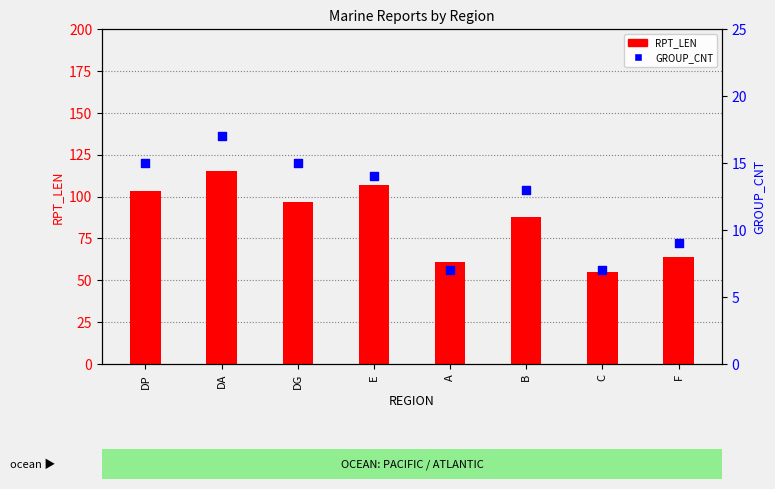

Which series has the largest total across all categories?

RPT_LEN